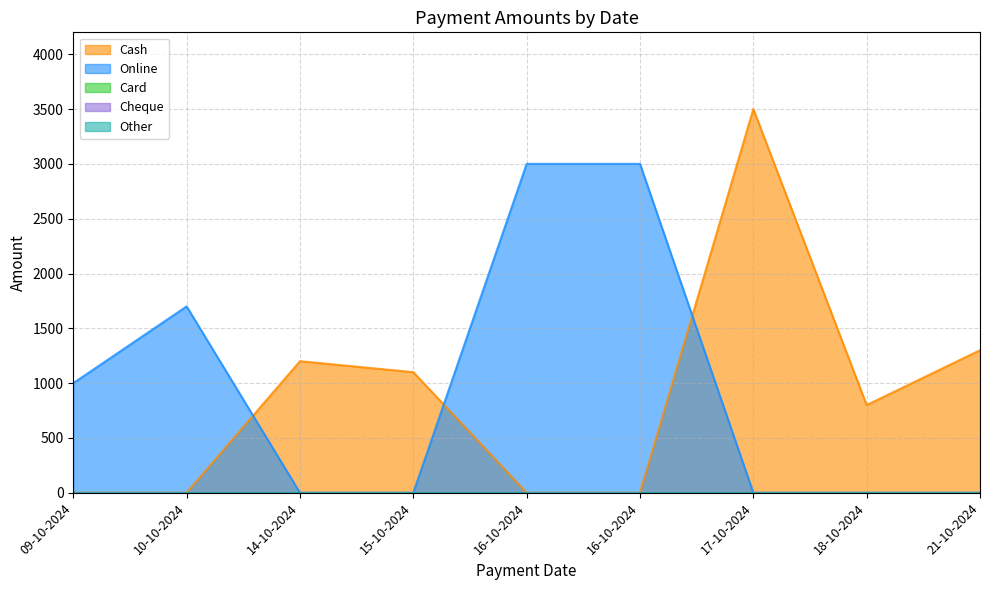

How many positive values does the Online series have?

4